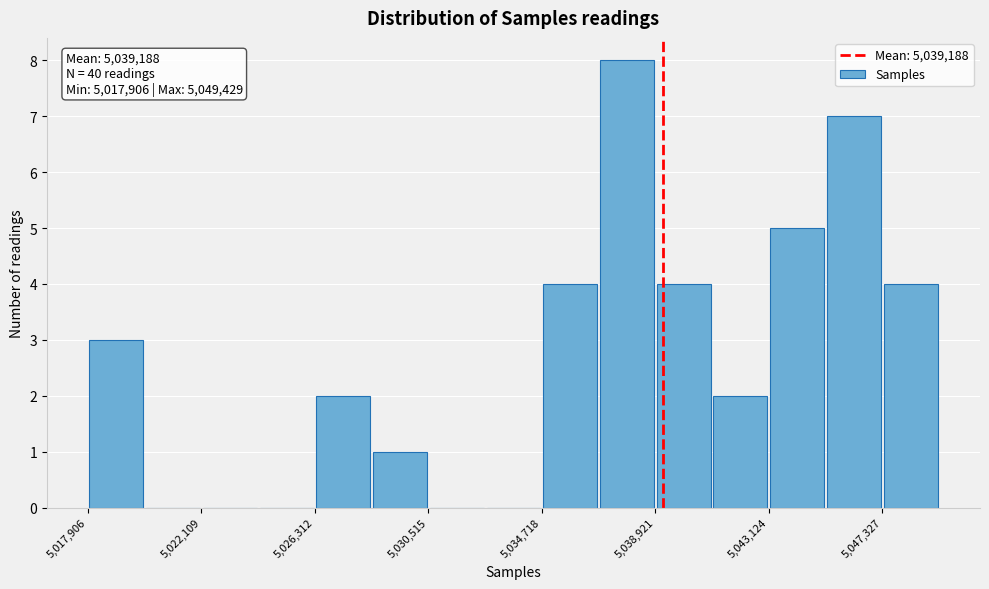

Over which range of the x-axis is the bar tallest?

5037000 to 5039000